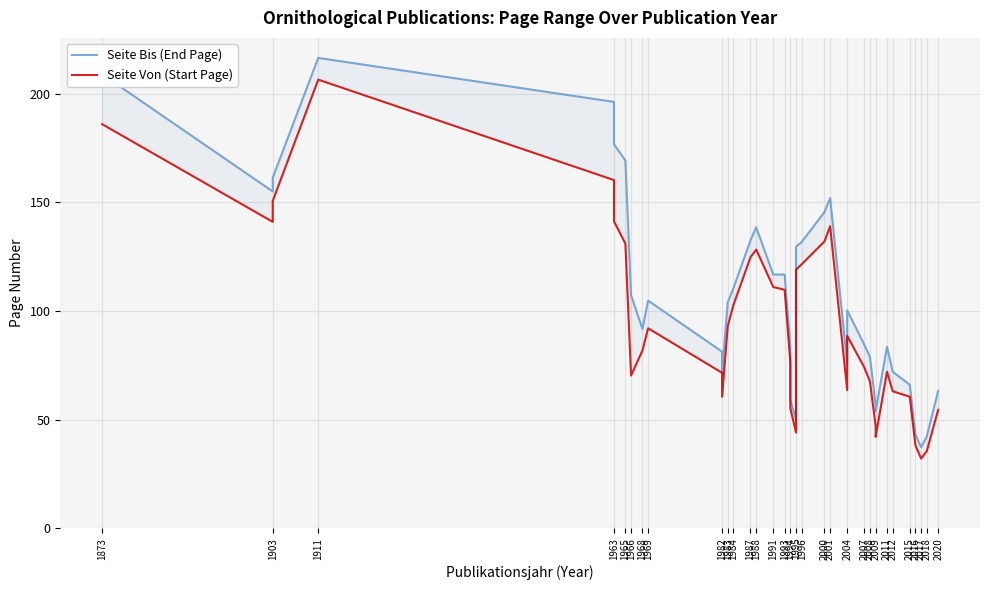

List the series in order of their peak value, lowest first.

Seite Von (Start Page), Seite Bis (End Page)